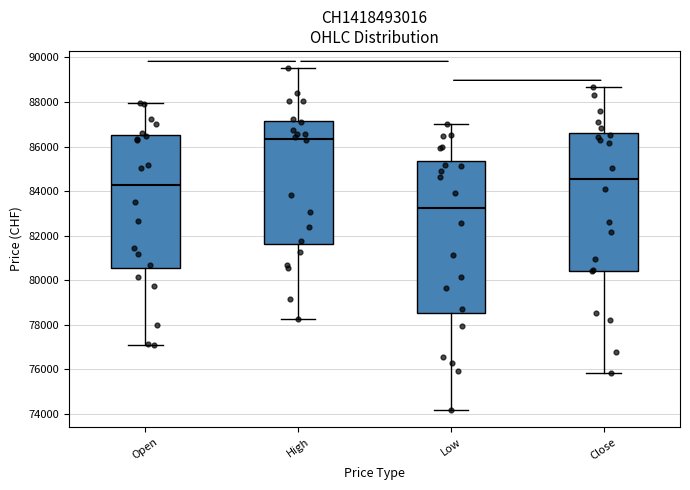

Which box has the lowest median line?

Low